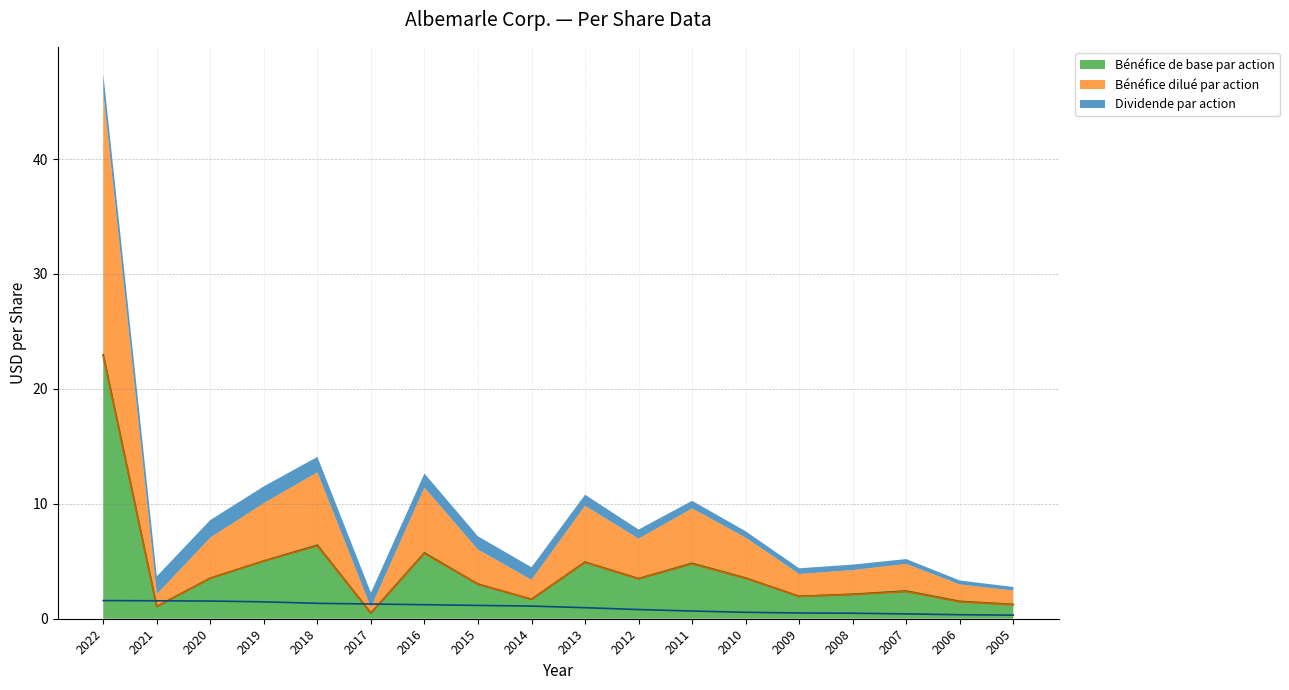

How many data points in Bénéfice de base par action are above 3?

10